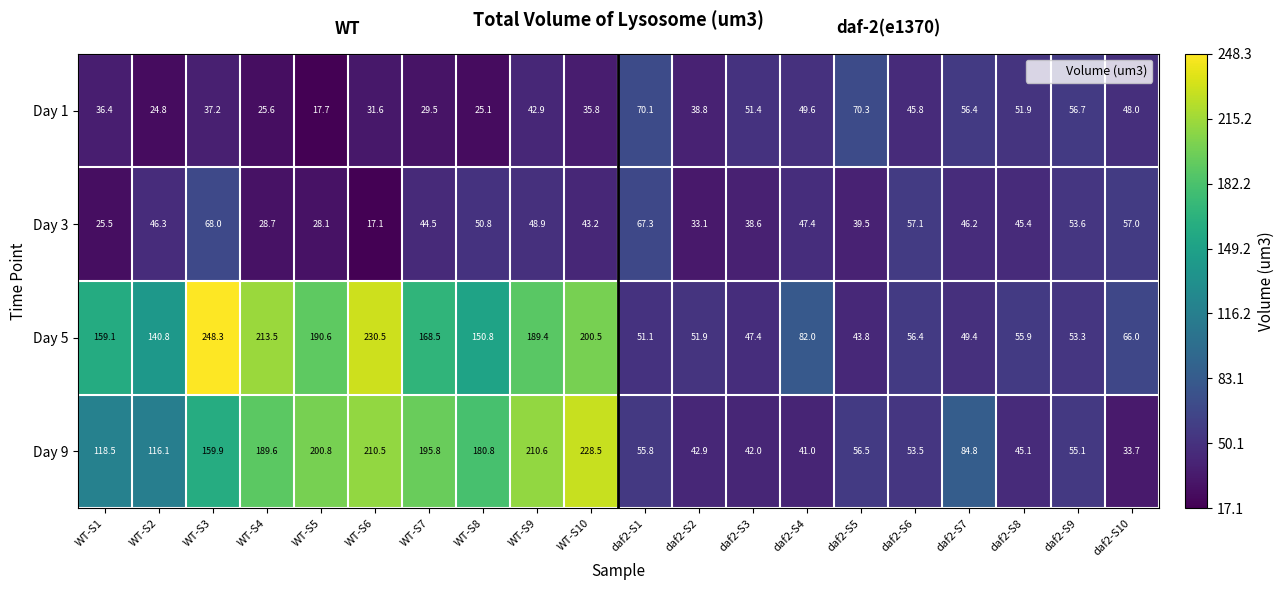

What is the difference between the second highest and minimum values in the Day 1 series?

52.4